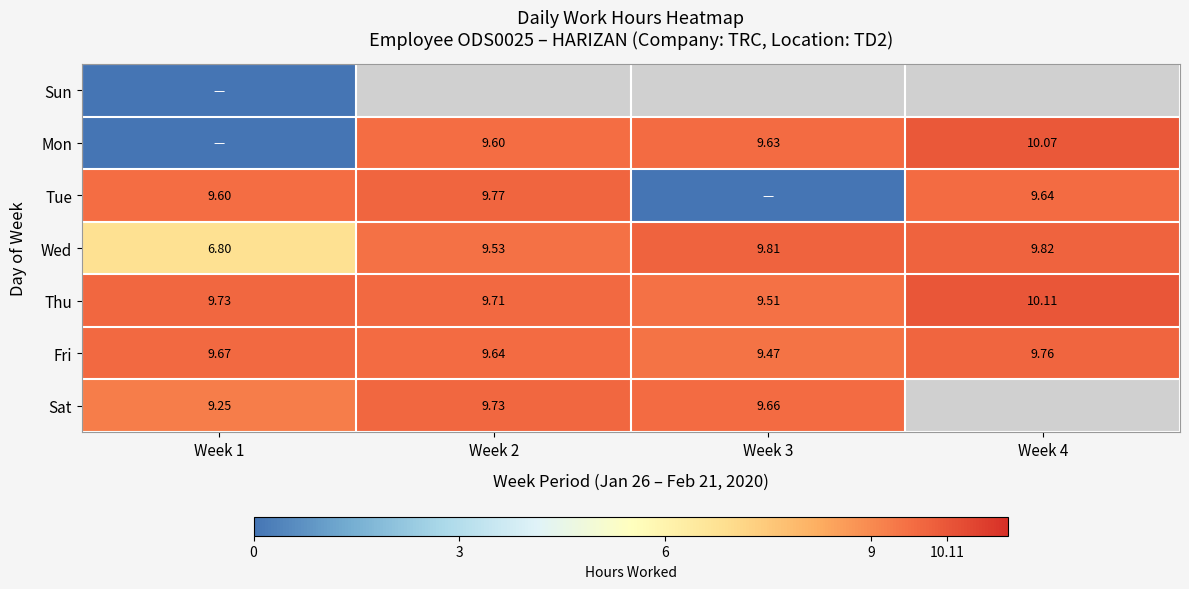

Is the value of Wed at Week 2 greater than the value of Thu at Week 2?

No